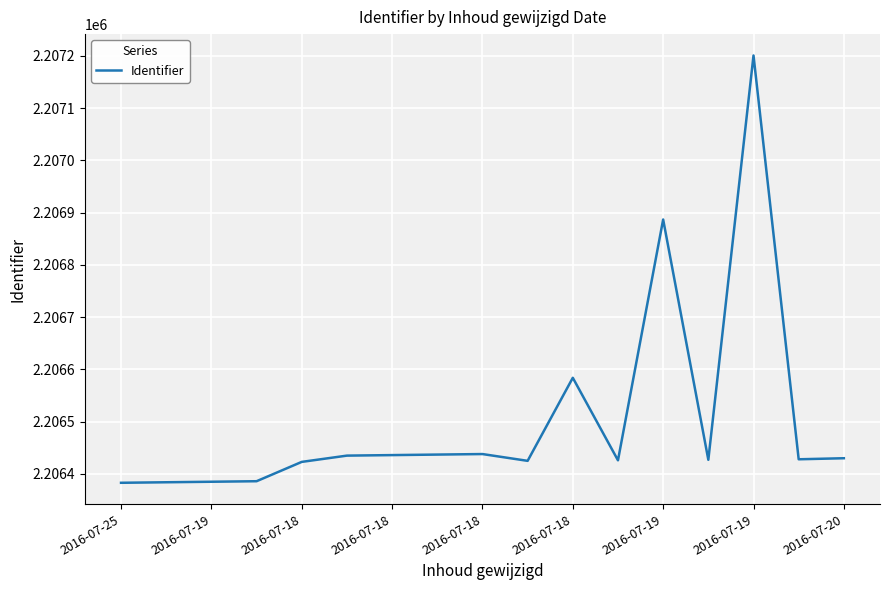

What is the greatest value displayed?

2207201